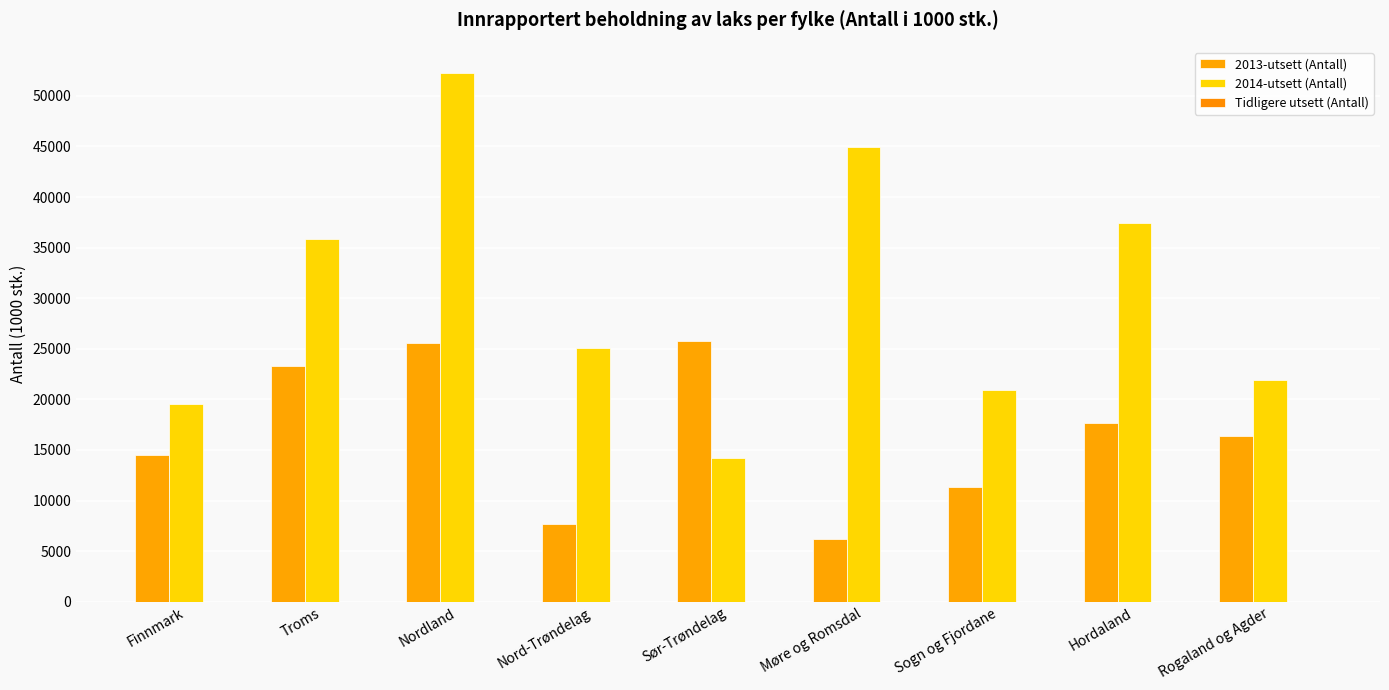

At which category does the chart reach its peak across all series?

Nordland